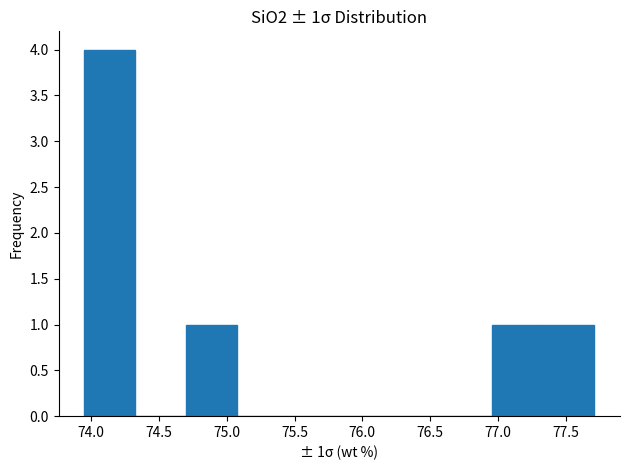

Which range on the x-axis has the tallest bar?

73.95 to 74.35